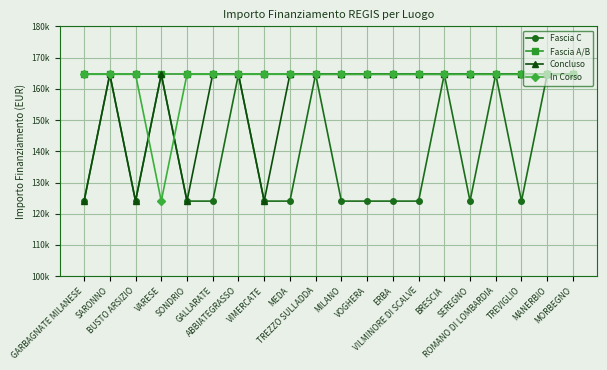

What are all the series names shown in the legend?

Fascia C, Fascia A/B, Concluso, In Corso